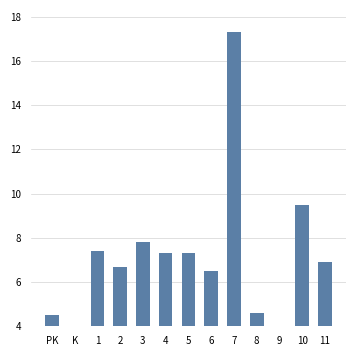

What is the change in value from 5 to 9?

-3.3